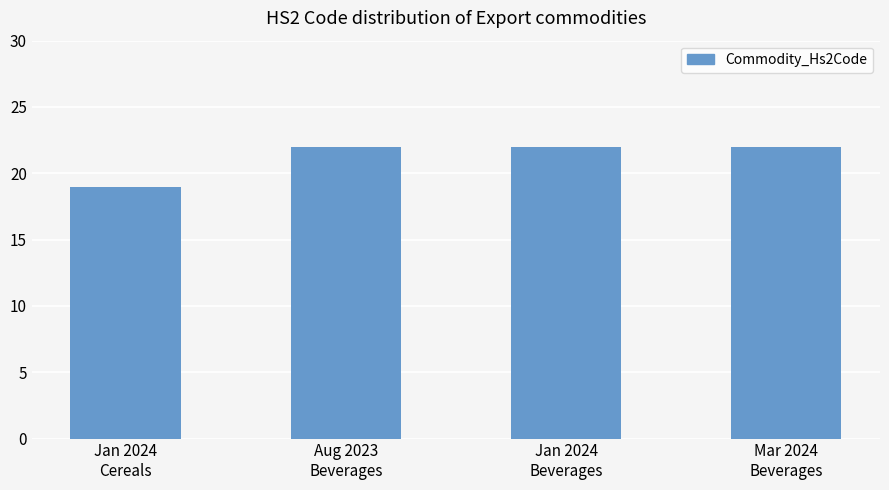

What is the smallest value displayed?

19